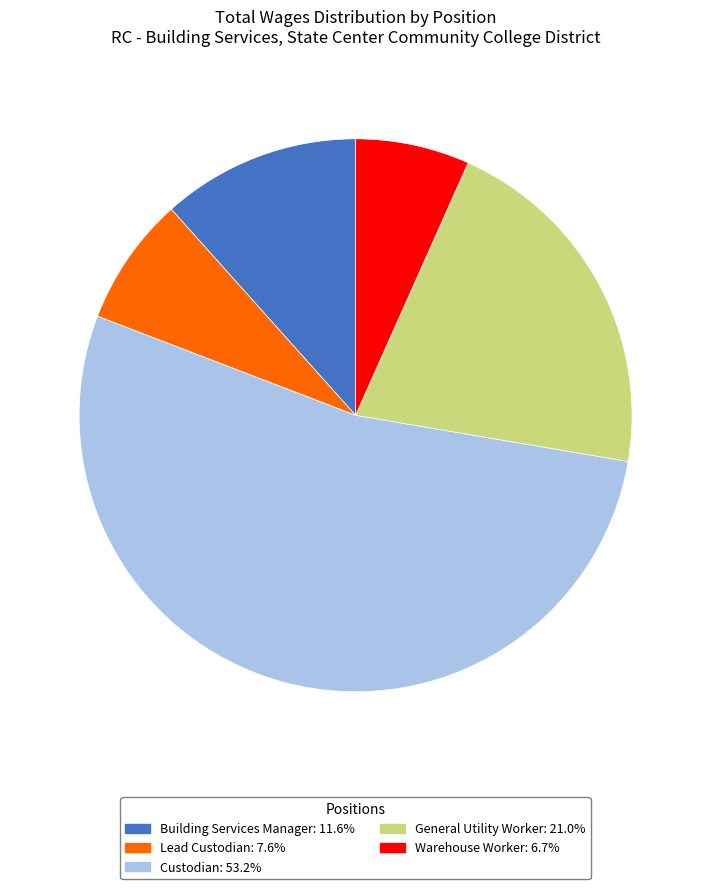

Do Custodian and General Utility Worker together represent more than half of the pie?

Yes